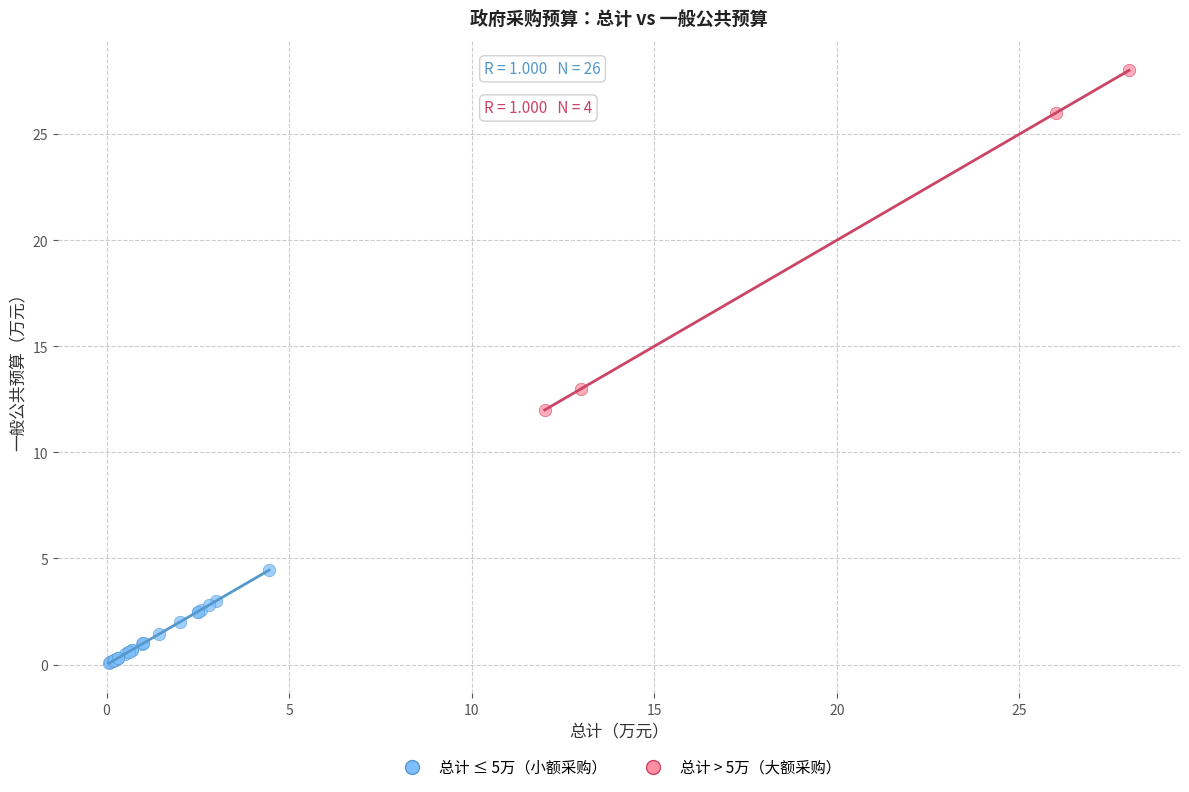

Which series contains the lowest Y value?

总计 ≤ 5万（小额采购）